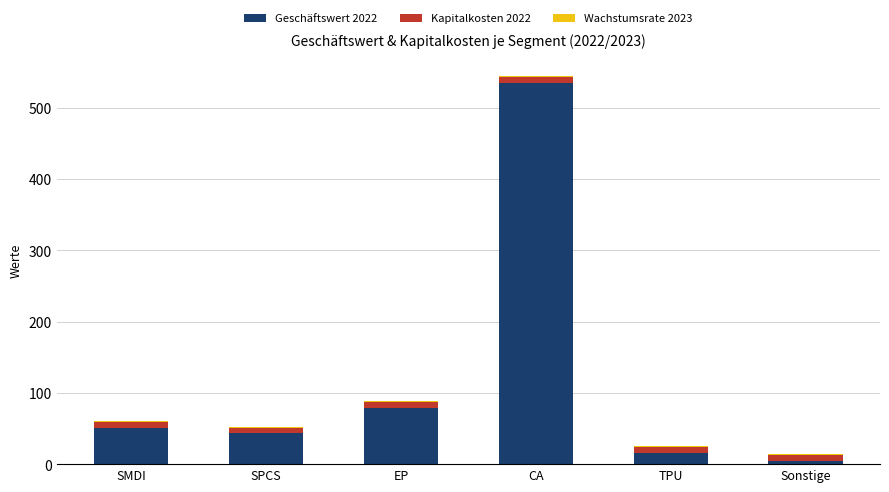

Which category has the highest value in the Geschäftswert 2022 series?

CA